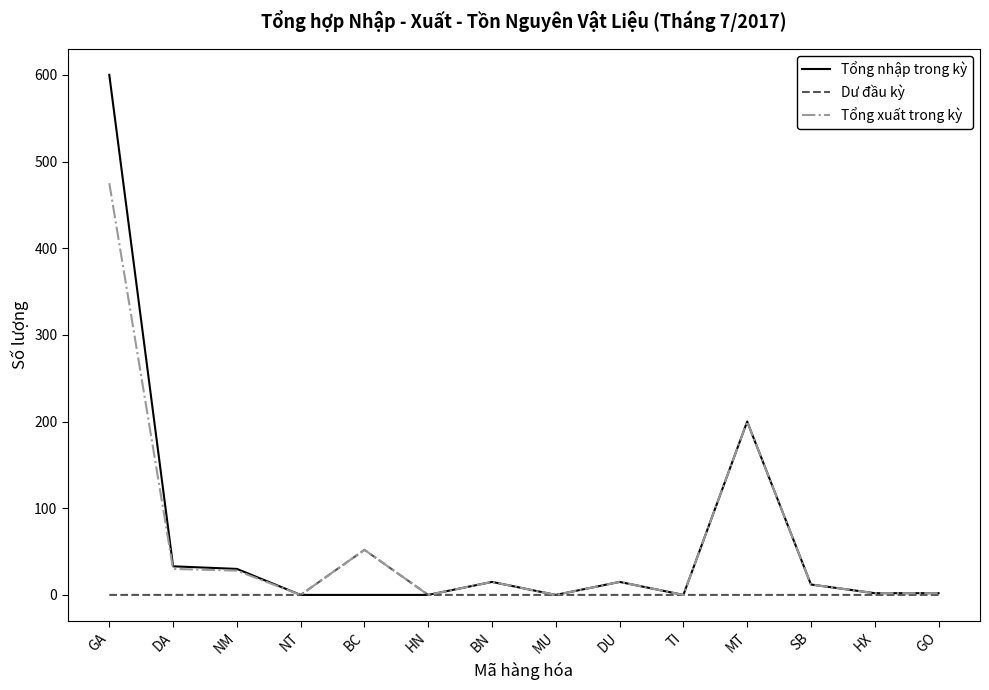

The Tổng xuất trong kỳ series shows 0 at HN. True or false?

True